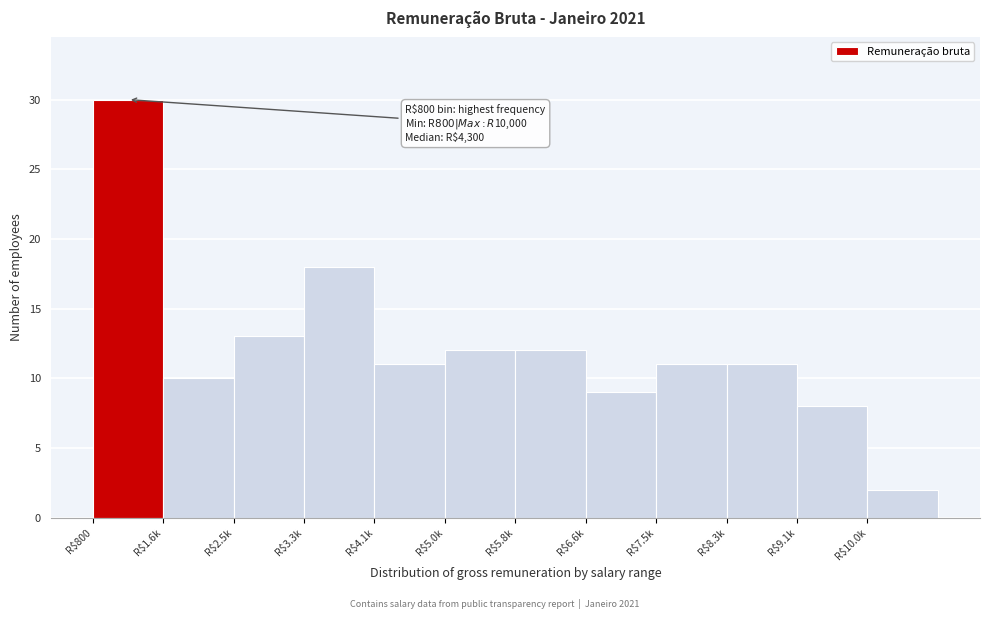

Reading left to right, what are all the values shown in this chart?

30	10	13	18	11	12	12	9	11	11	8	2